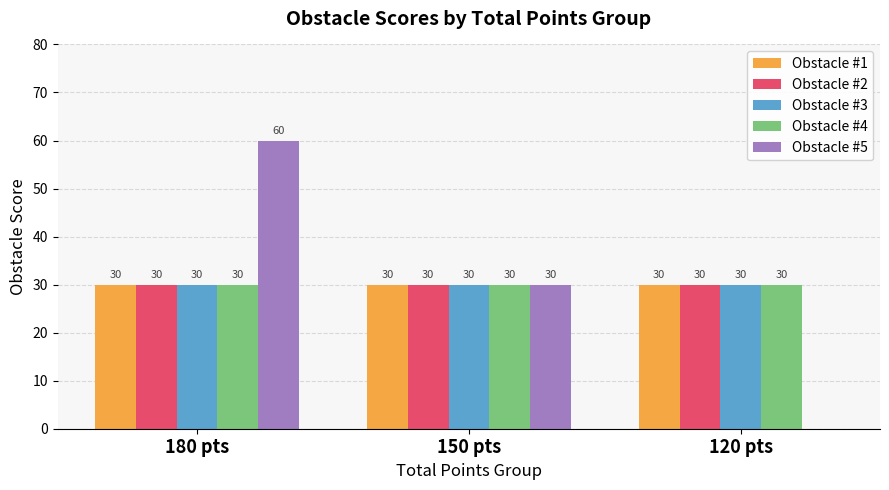

Reading right to left, extract all data points from this chart.

Obstacle #1: 120 pts=30	150 pts=30	180 pts=30
Obstacle #2: 120 pts=30	150 pts=30	180 pts=30
Obstacle #3: 120 pts=30	150 pts=30	180 pts=30
Obstacle #4: 120 pts=30	150 pts=30	180 pts=30
Obstacle #5: 120 pts=0	150 pts=30	180 pts=60